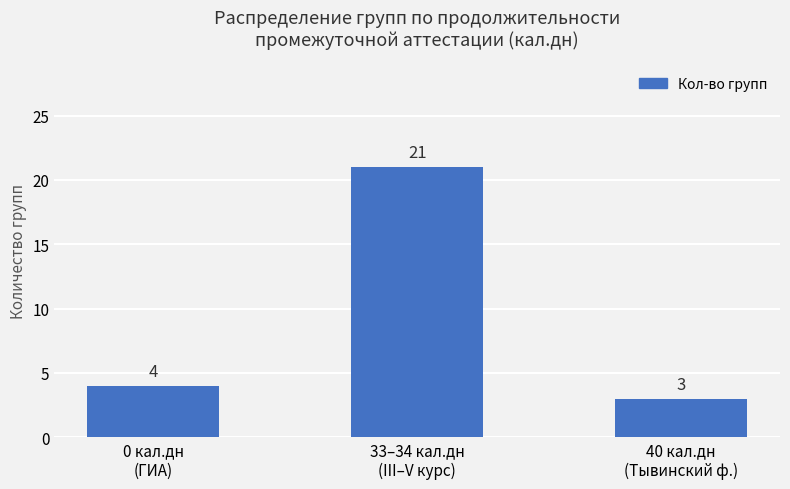

Approximately how many times larger is the value at 40 кал.дн
(Тывинский ф.) compared to 33–34 кал.дн
(III–V курс)?

0.1